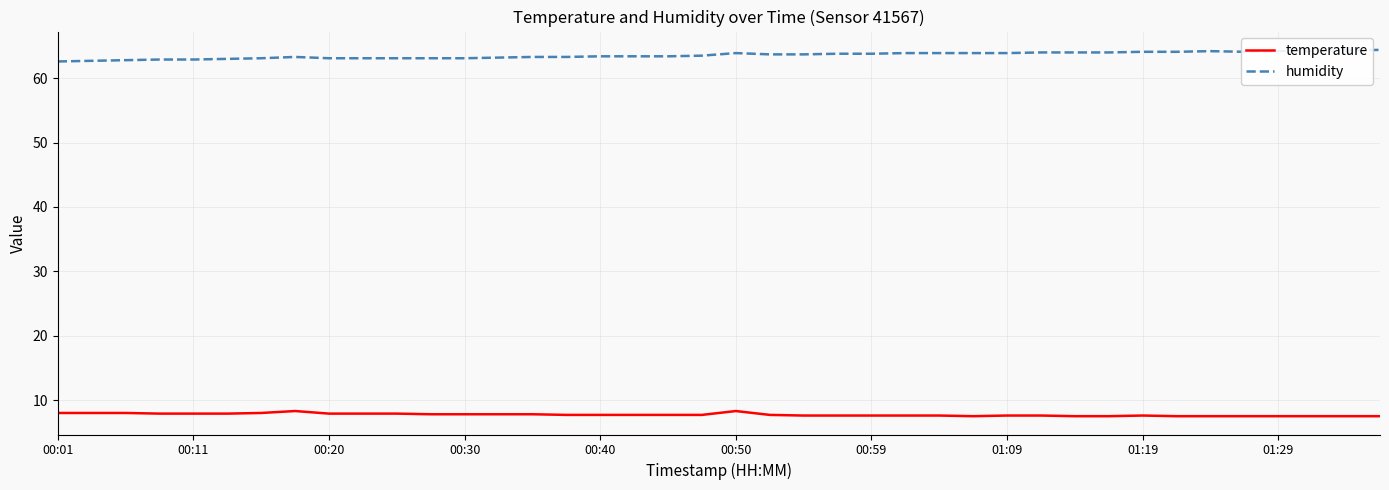

What is the difference between the maximum and minimum values in the humidity series?

1.8